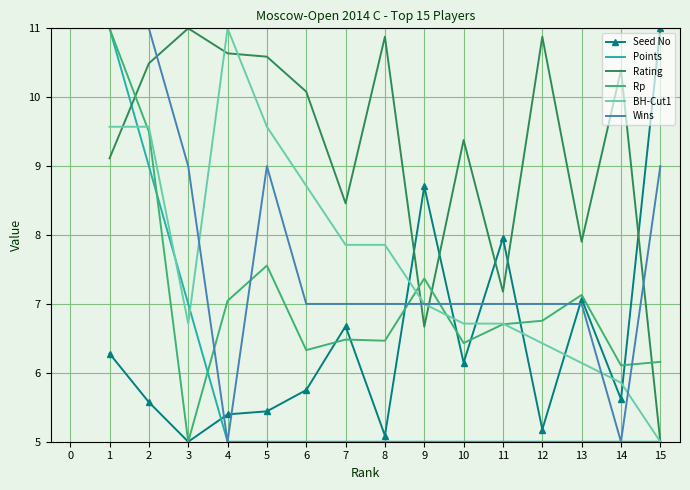

Which category has the lowest value in the BH-Cut1 series?

15